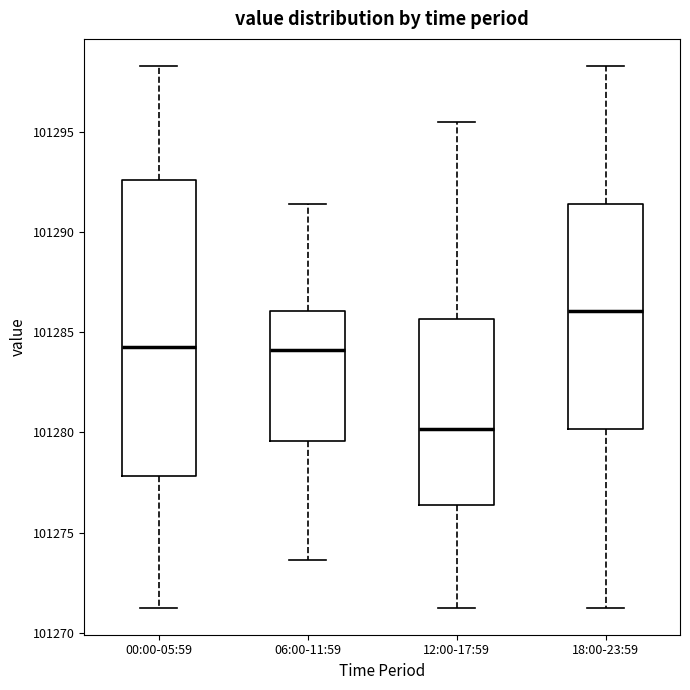

Where does the lower whisker of the box for 12:00-17:59 end on the y-axis? The values are not printed on the chart, so give them approximately, as read against the axis.

101271.5